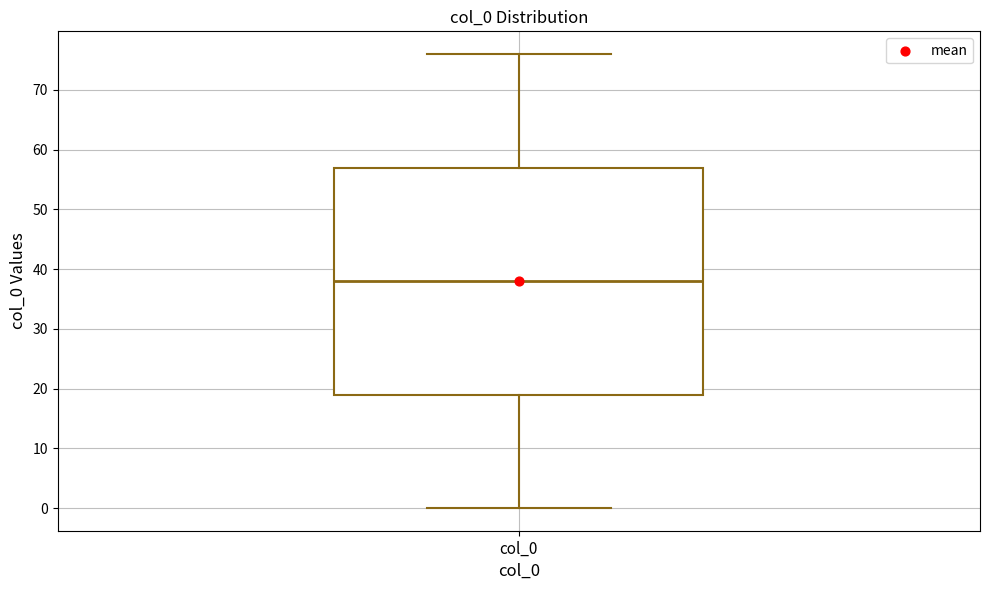

Where is the upper edge of the box for col_0 on the y-axis? The values are not printed on the chart, so give them approximately, as read against the axis.

57